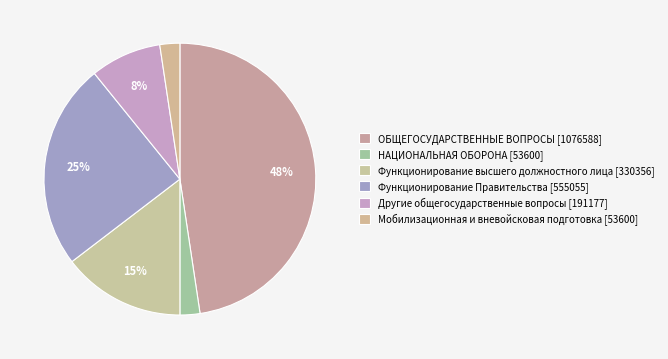

Is there a majority slice in this chart?

No